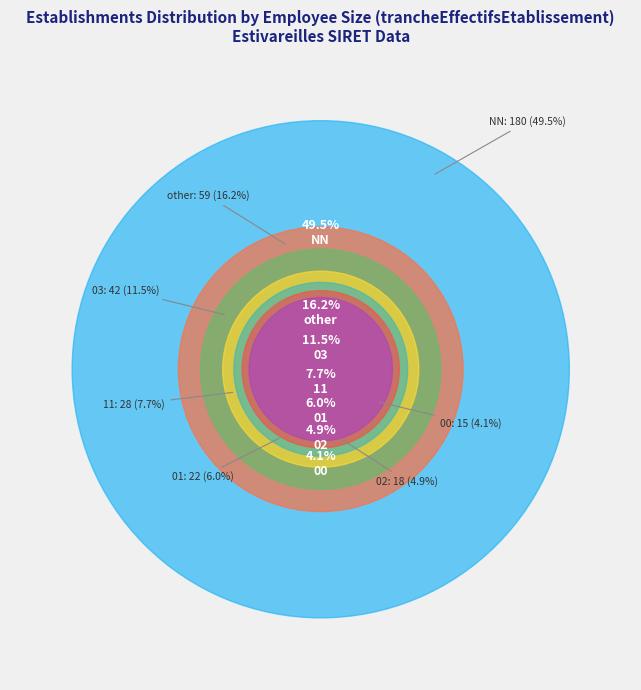

Is there any slice that represents more than half of the pie?

No